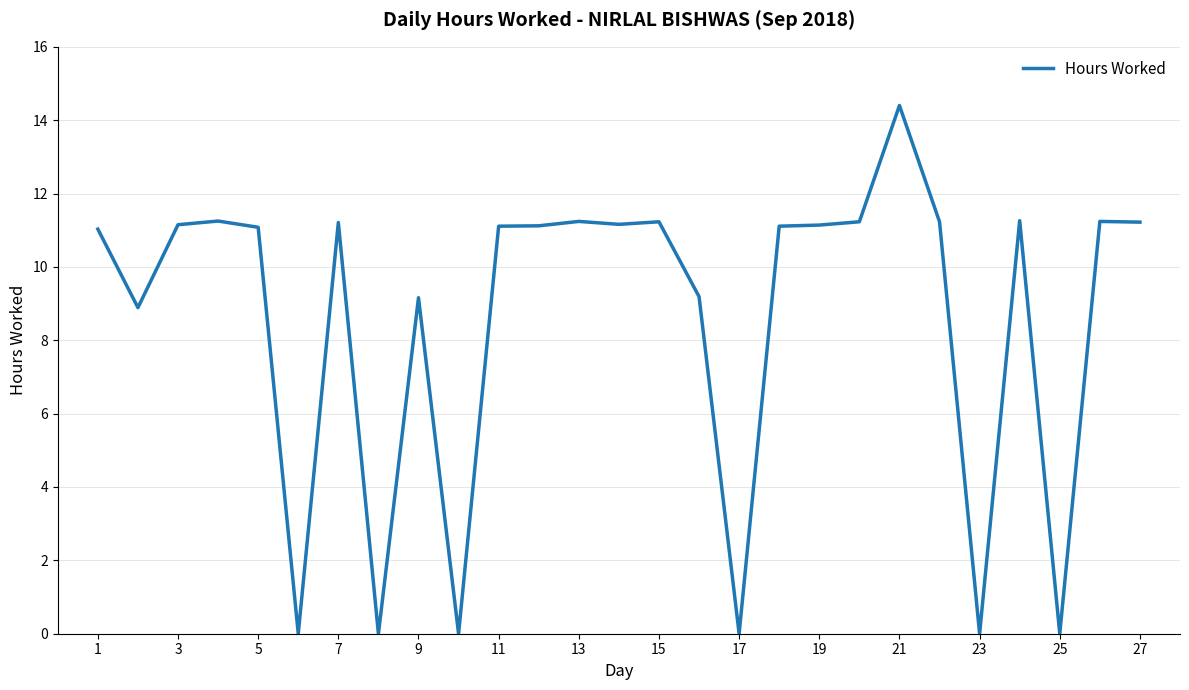

What is the sum of all values?

231.7